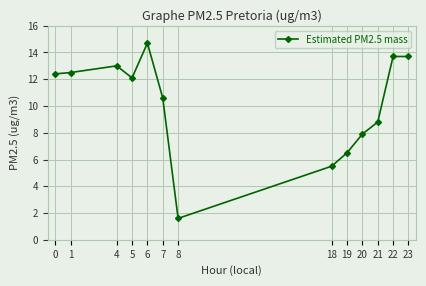

True or false: the data shows 8.8 at 21.

True